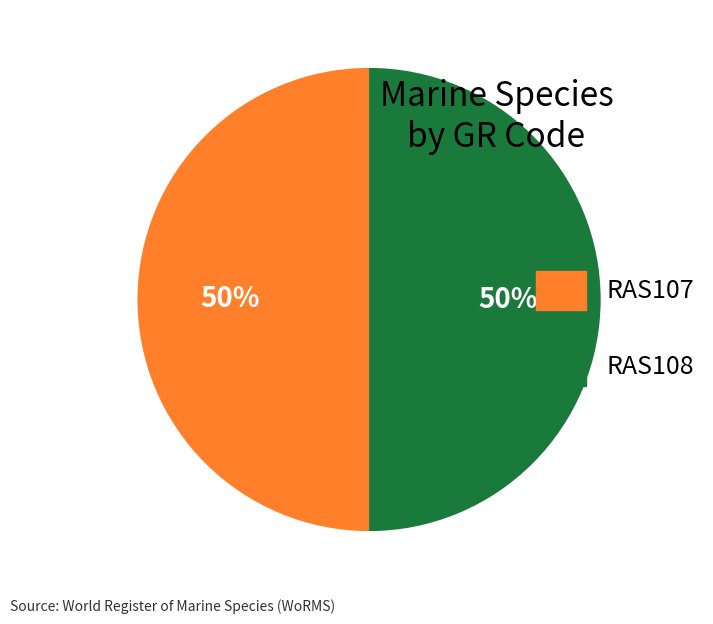

To the nearest percent, what percentage of the pie is RAS108?

50%